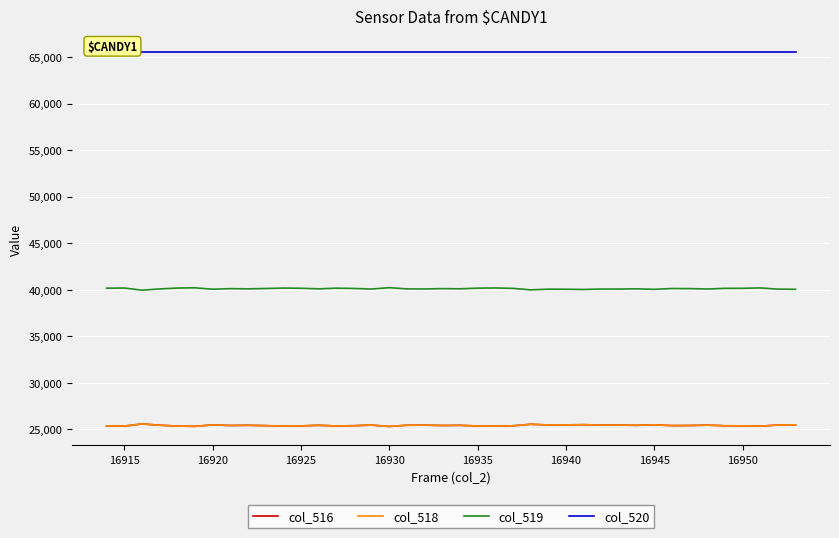

True or false: col_516 has more than 1 points higher than both neighbors.

True